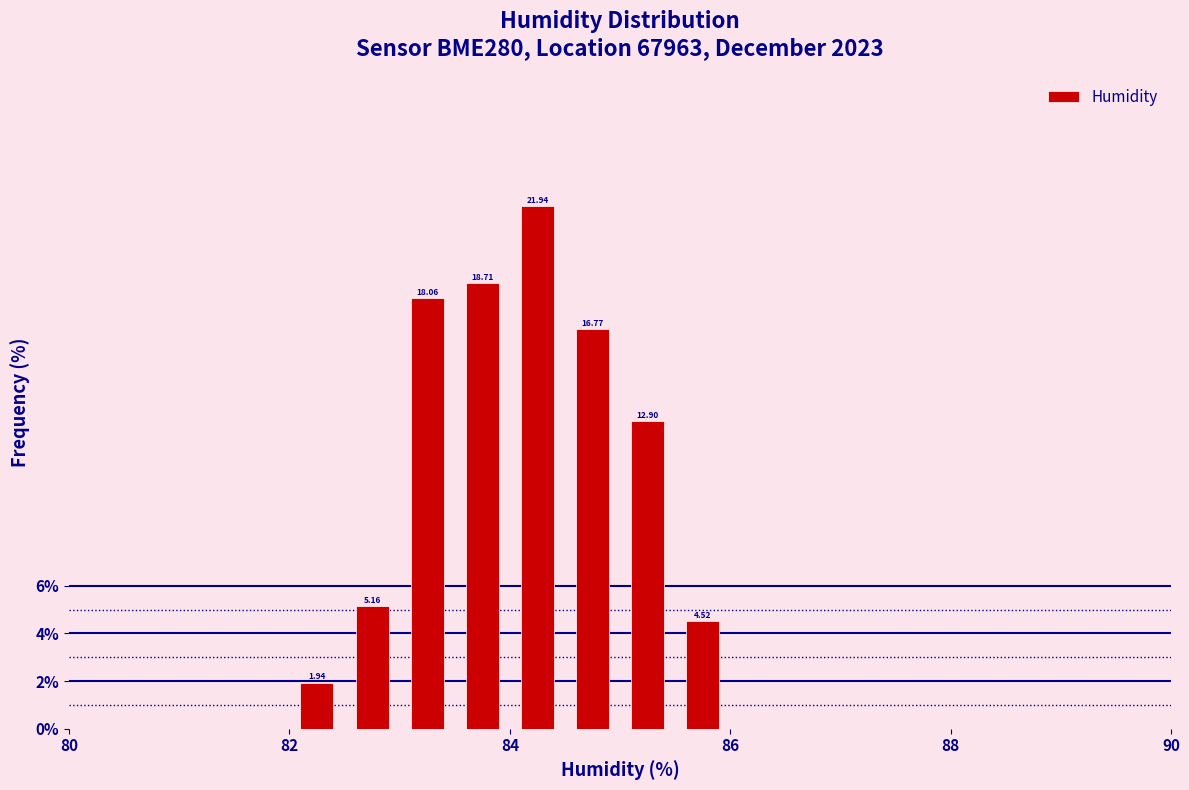

Read against the x-axis, roughly where is the centre of the tallest bar?

84.2